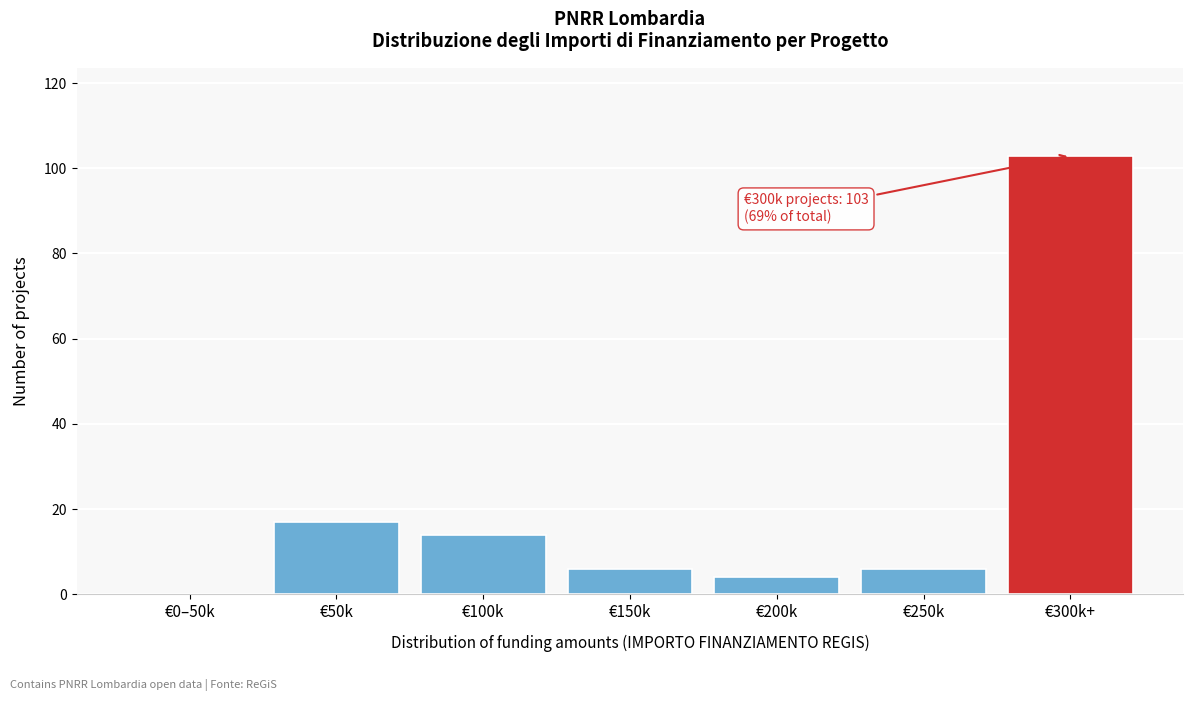

Reading left to right, transcribe all the data shown in this chart.

€0–50k=0	€50k=17	€100k=14	€150k=6	€200k=4	€250k=6	€300k+=103